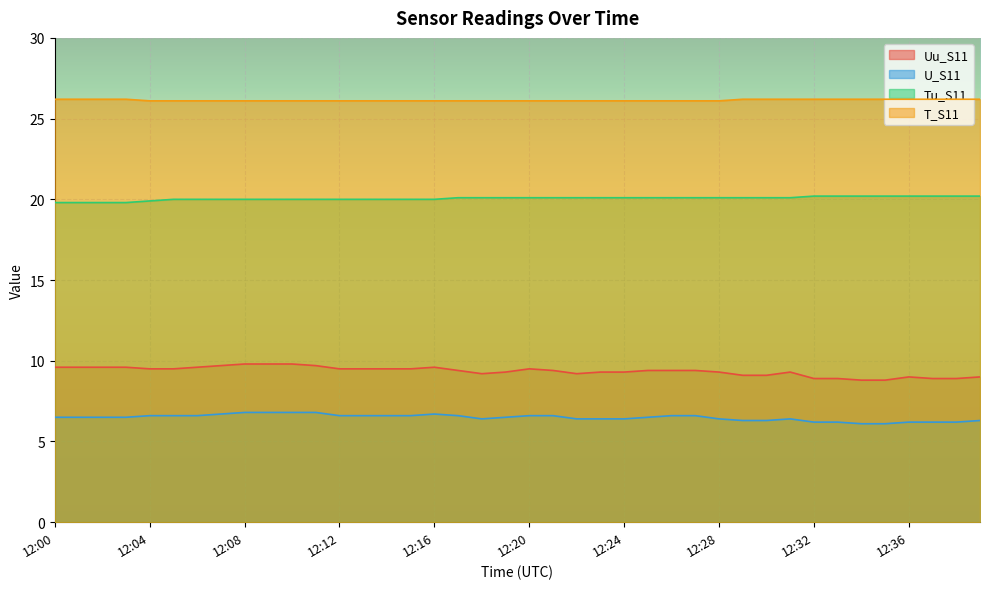

How many data points does each series have?

40